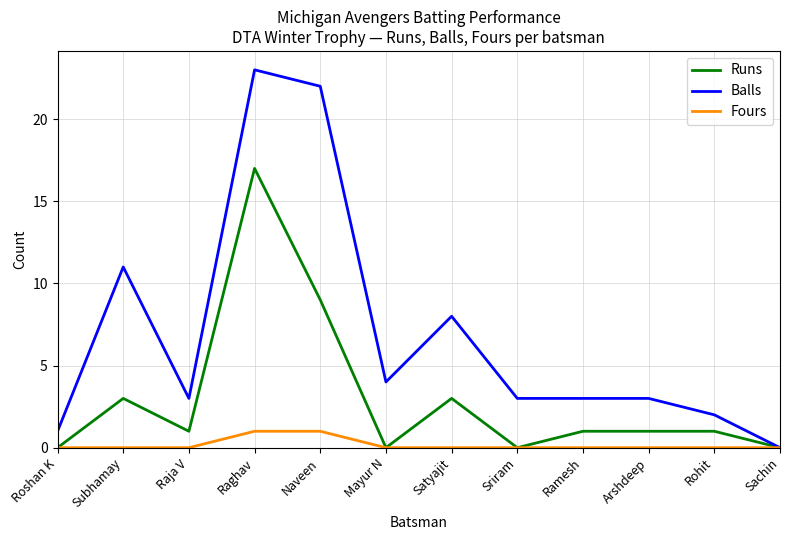

Reading left to right, transcribe all the data shown in this chart.

Runs: 0	3	1	17	9	0	3	0	1	1	1	0
Balls: 1	11	3	23	22	4	8	3	3	3	2	0
Fours: 0	0	0	1	1	0	0	0	0	0	0	0